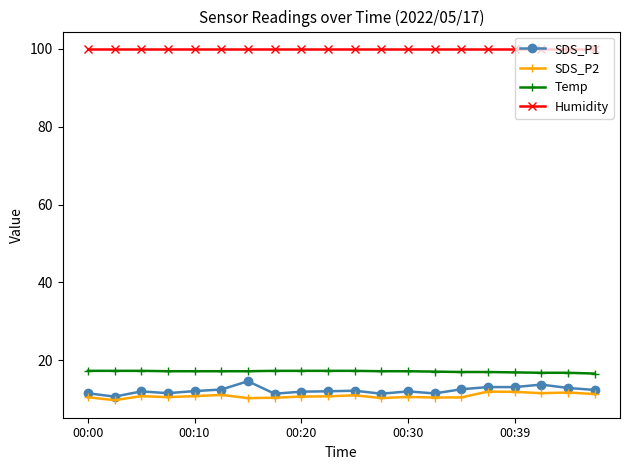

What is the value of the Humidity point at the 6th from the left?

99.9